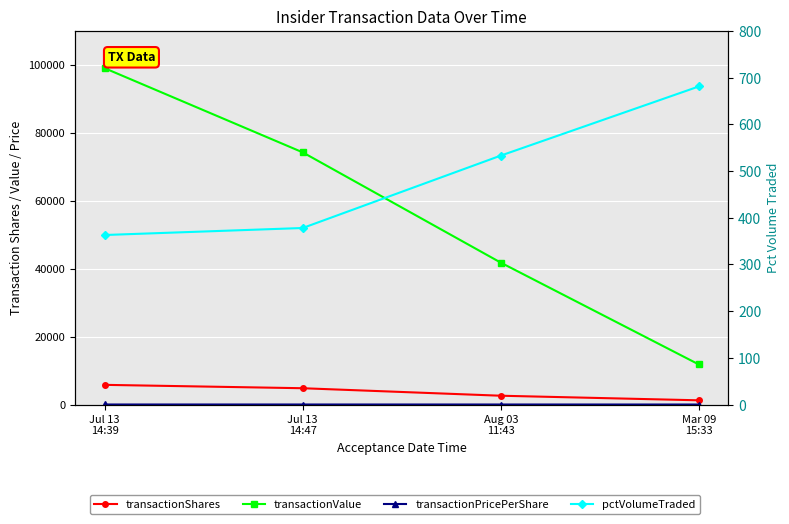

True or false: transactionShares and transactionPricePerShare intersect in this chart.

False